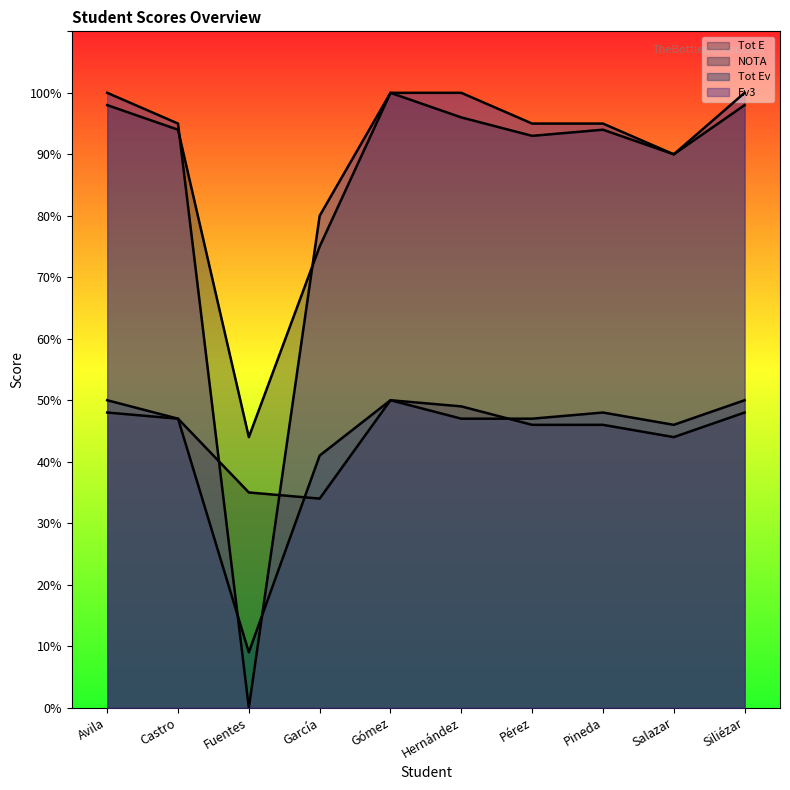

Reading left to right, list all the values displayed in this chart.

Tot E: 48	47	35	34	50	49	46	46	44	48
NOTA: 98	94	44	75	100	96	93	94	90	98
Tot Ev: 50	47	9	41	50	47	47	48	46	50
Ev3: 100	95	0	80	100	100	95	95	90	100